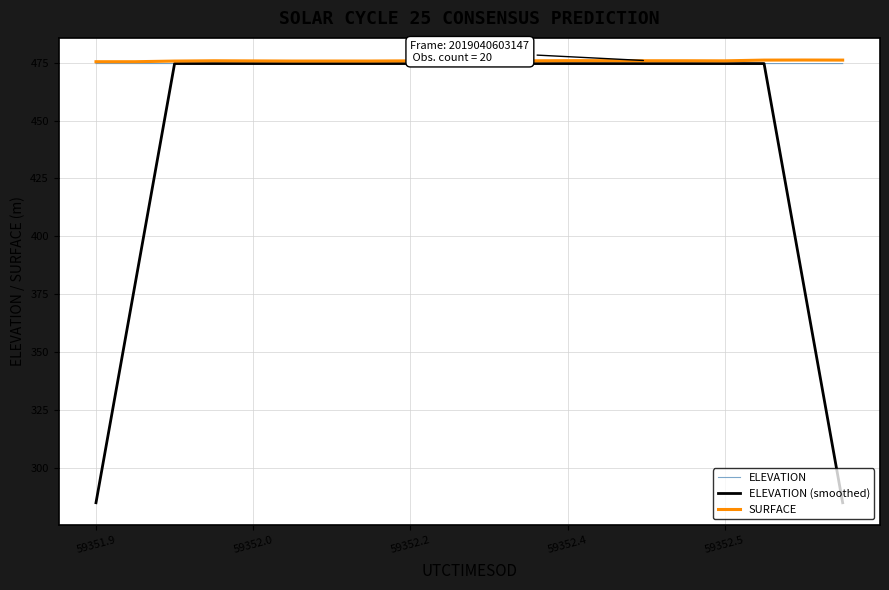

What is the greatest value displayed?

476.2